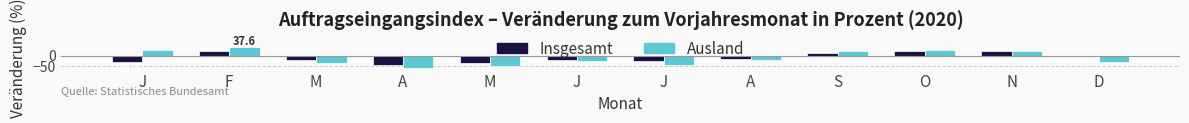

Count the number of data series in this chart.

2